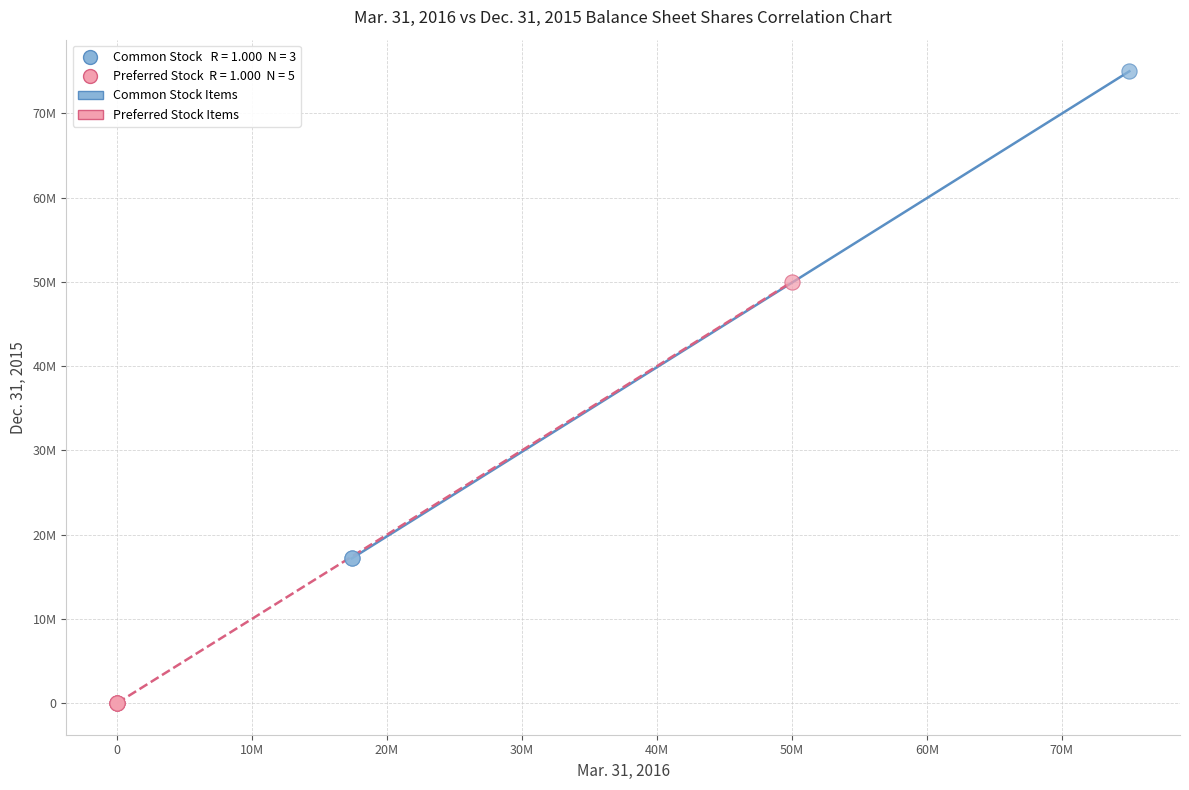

Which series has the largest Y range (max minus min)?

Common Stock Items